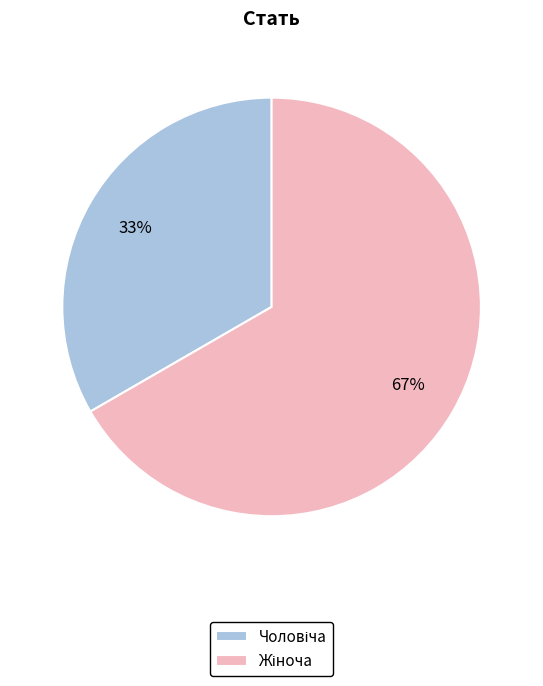

To the nearest percent, what is the average slice percentage?

50%